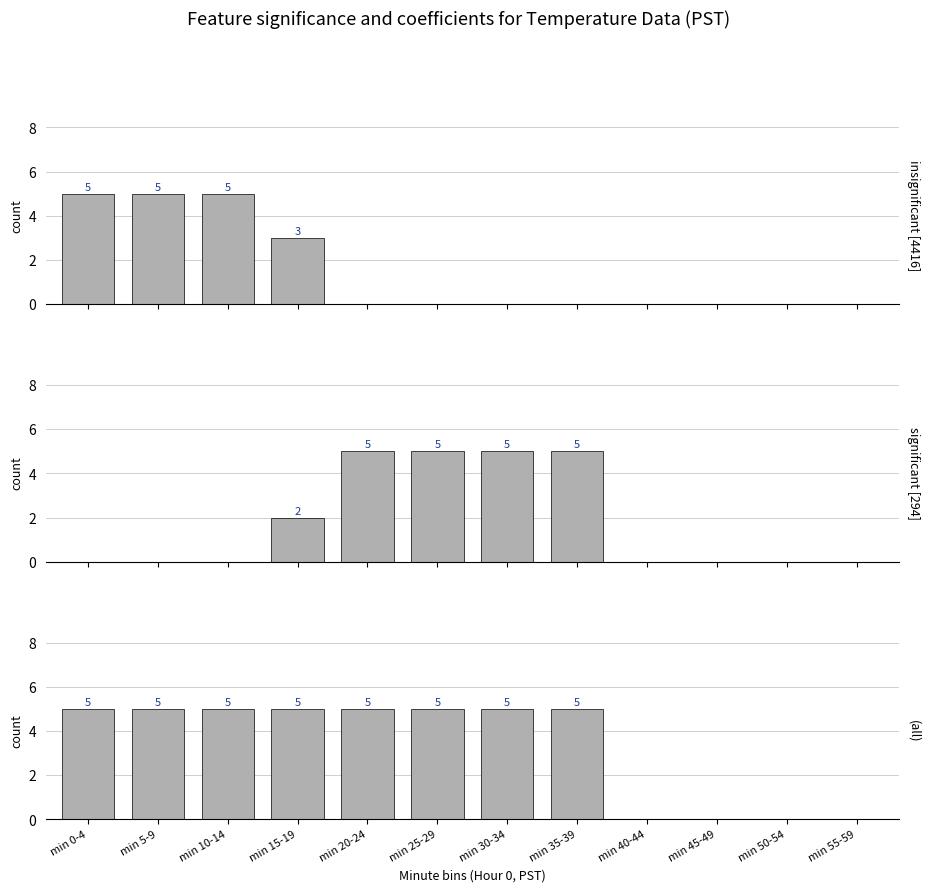

At min 15-19, list the series in order from largest to smallest.

(all), insignificant [4416], significant [294]